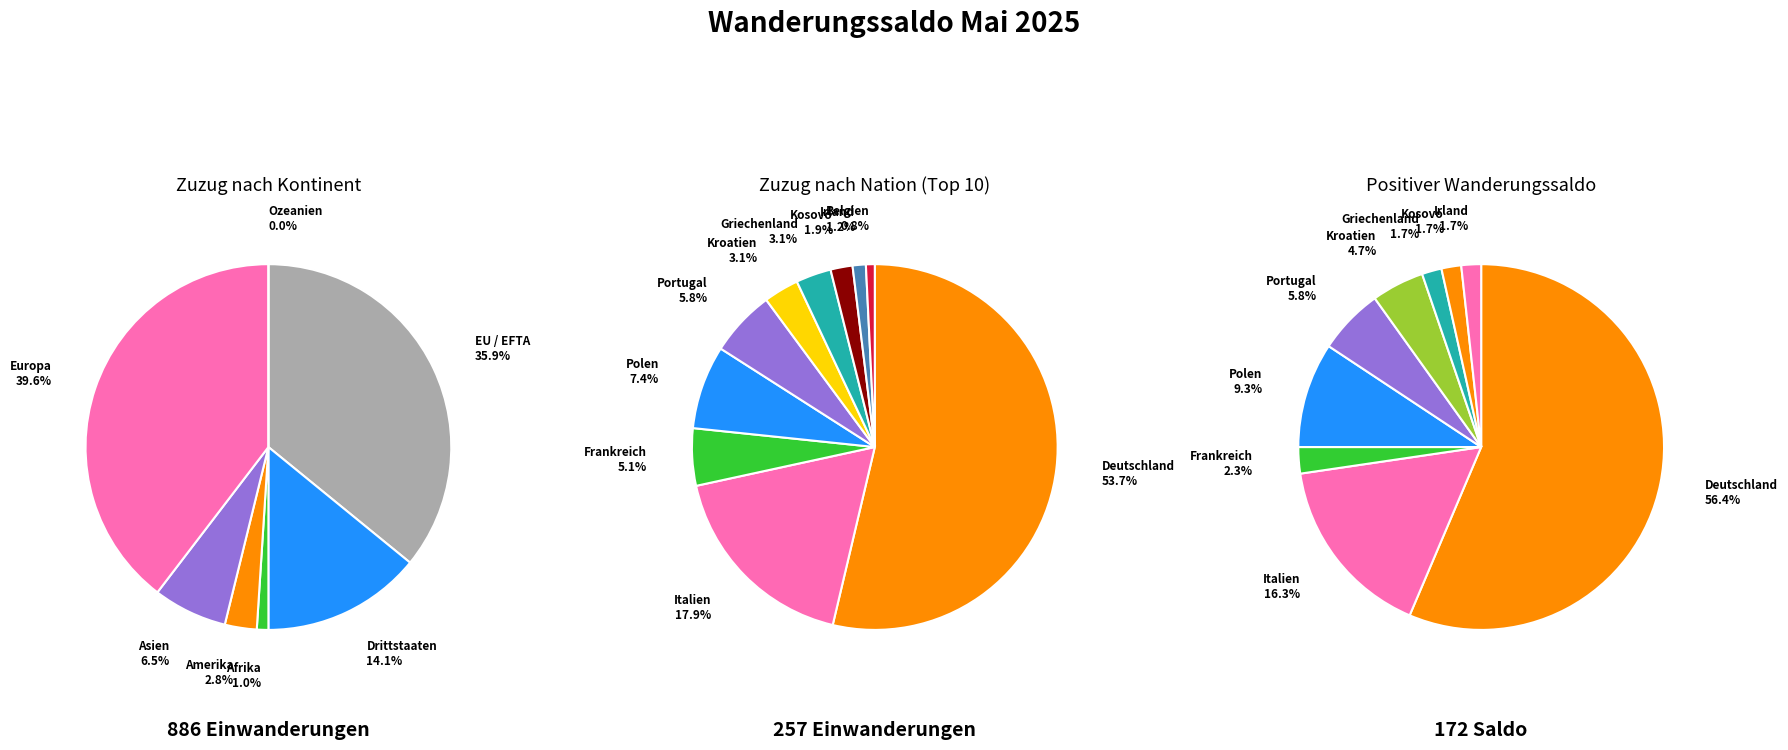

What is the difference between the highest and lowest values at 0?

187